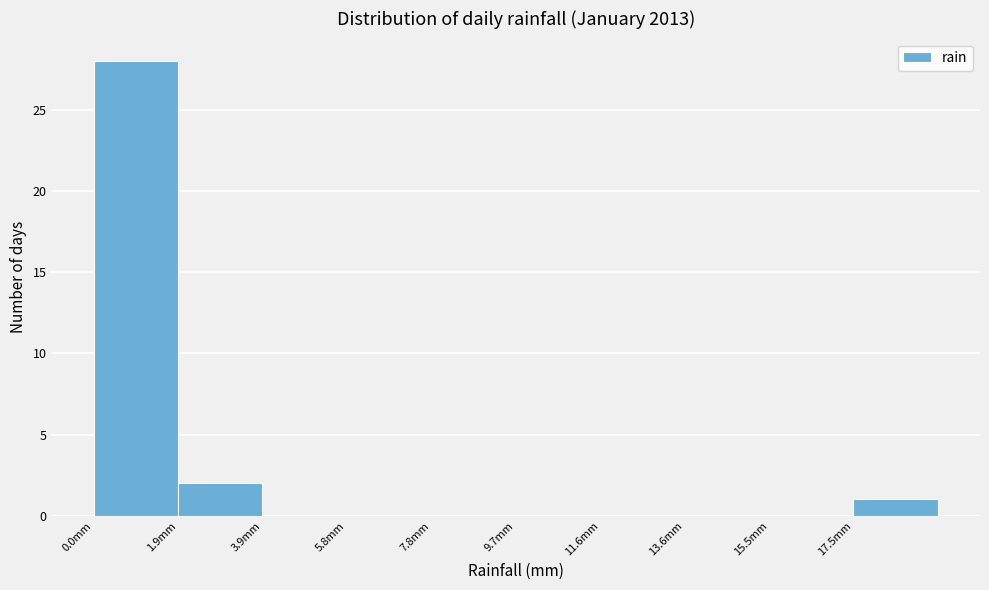

How tall is the bar that spans 17.46 to 19.40 on the x-axis? Neither the bar edges nor the heights are printed on the chart, so give them approximately, as read against the axes.

1